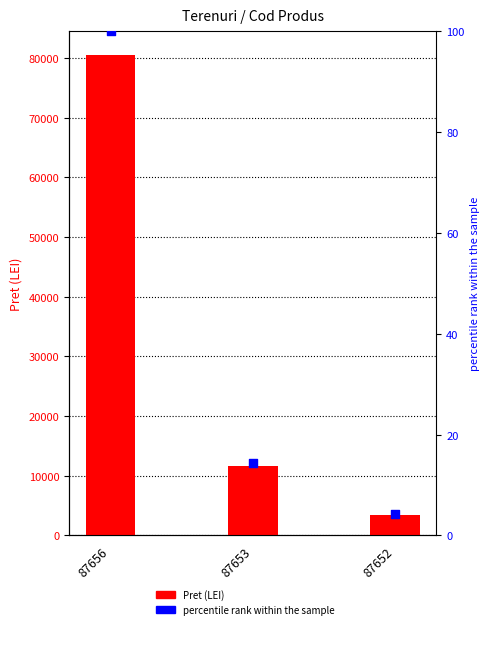

What are all the series names shown in the legend?

Pret, percentile rank within the sample